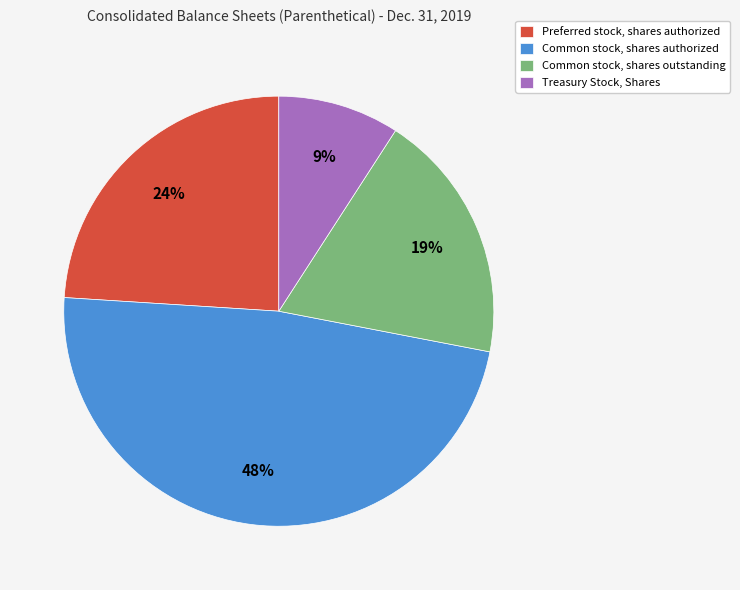

To the nearest percent, what is the average slice percentage?

25%